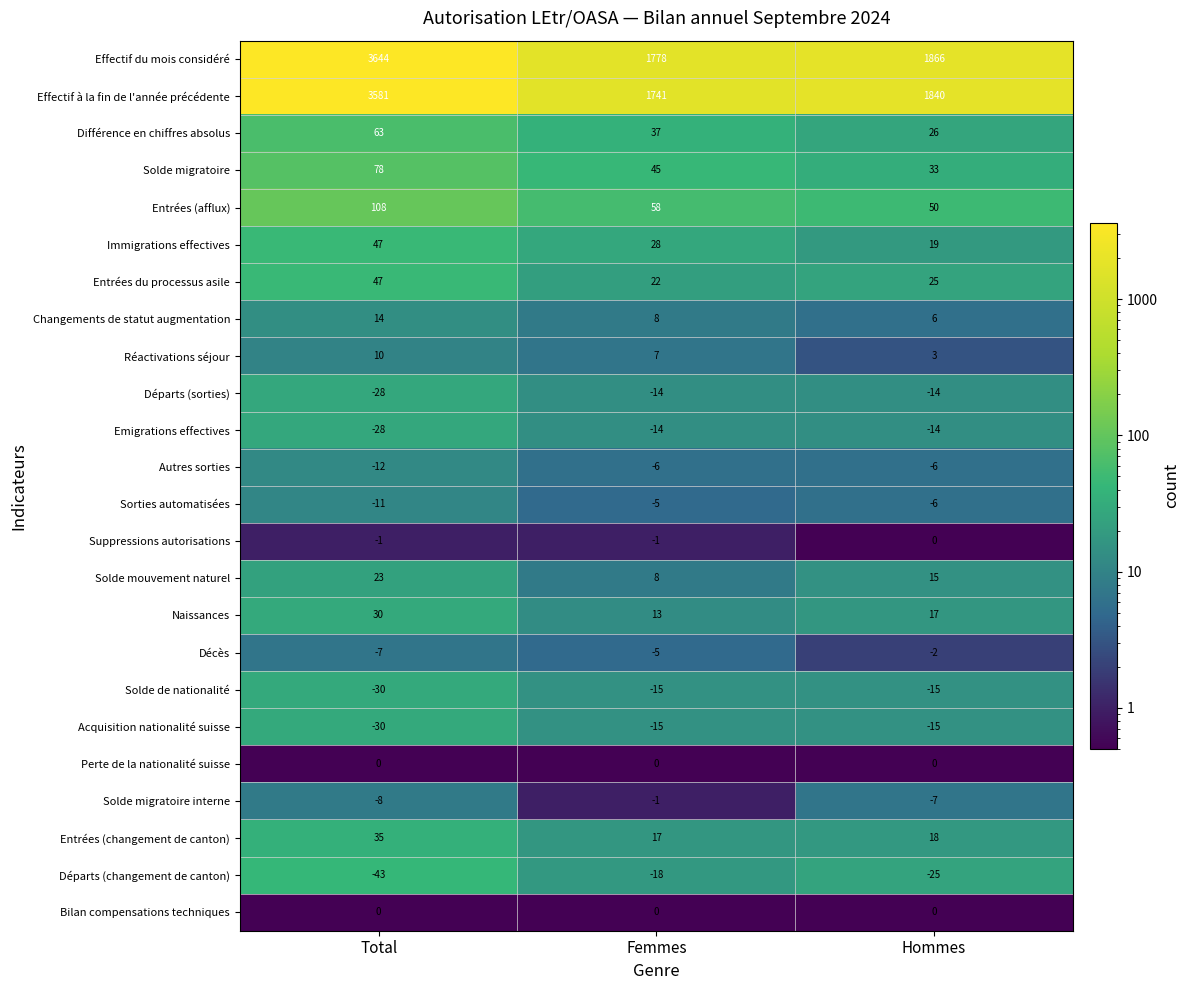

Which series changed the most between Total and Femmes?

Effectif du mois considéré